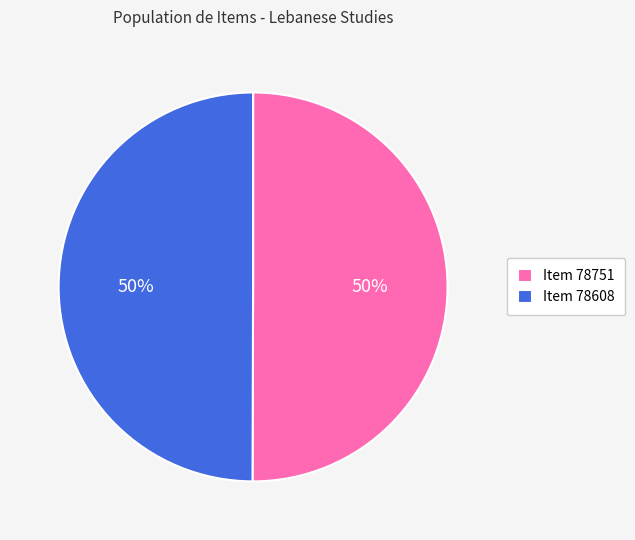

To the nearest percent, what is the average slice percentage?

50%